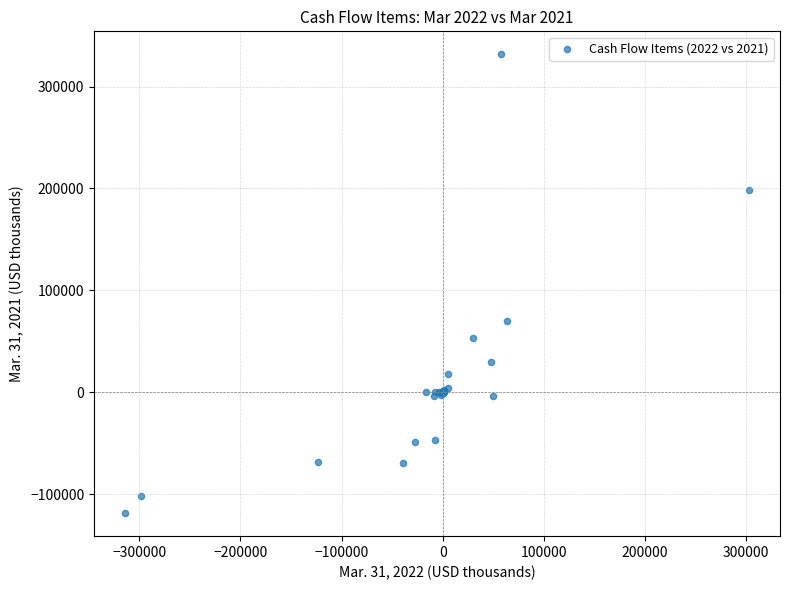

What Y value in the scatter plot is closest to 106437?

69953